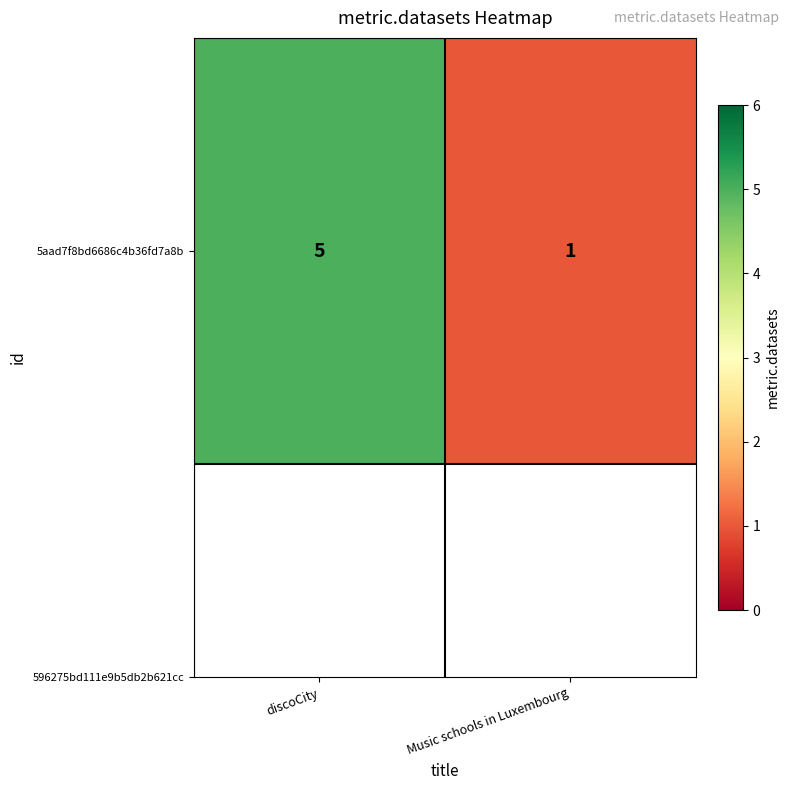

What is the average value?

3